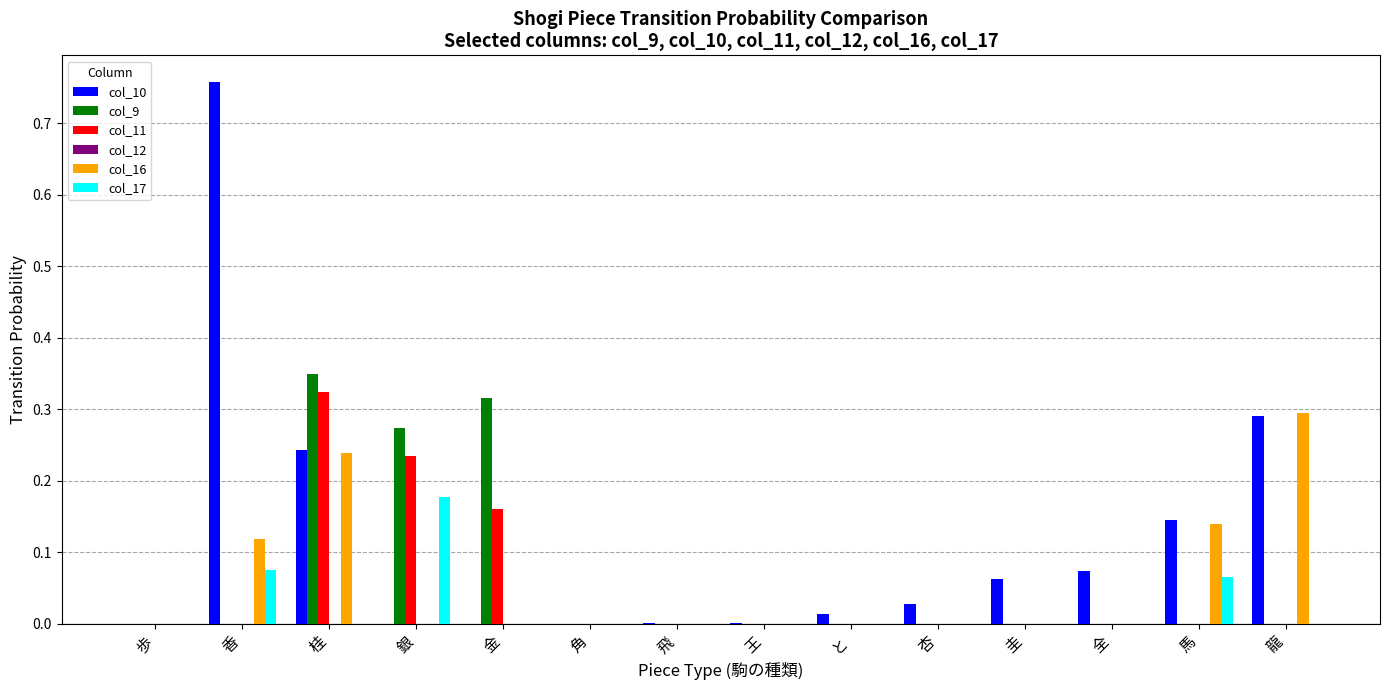

The value of col_11 at 圭 is 0.1. True or false?

False